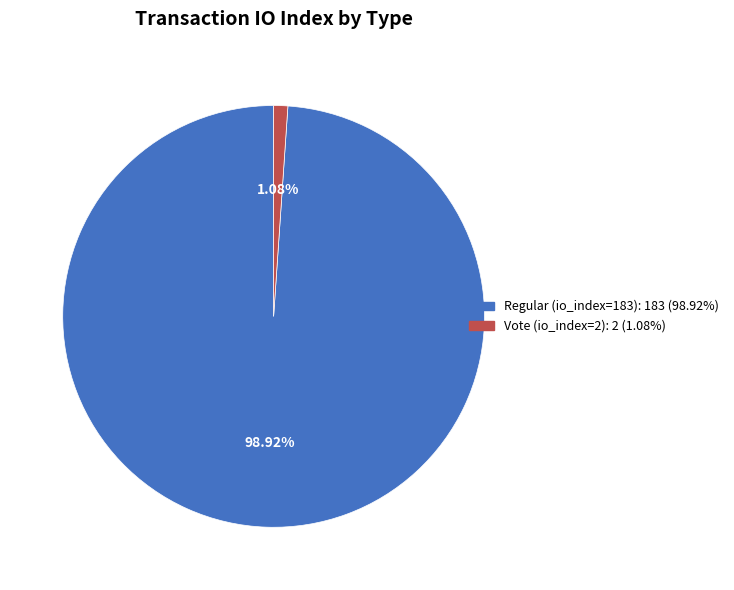

Between Vote (io_index=2) and Regular (io_index=183), which is larger?

Regular (io_index=183)